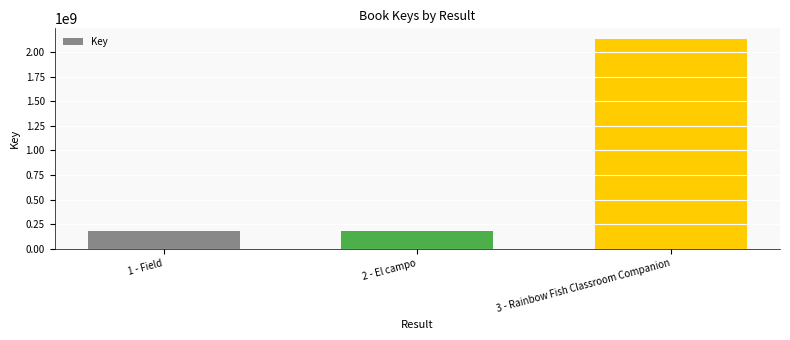

Approximately how many times larger is the value at 1 - Field compared to 3 - Rainbow Fish Classroom Companion?

0.1